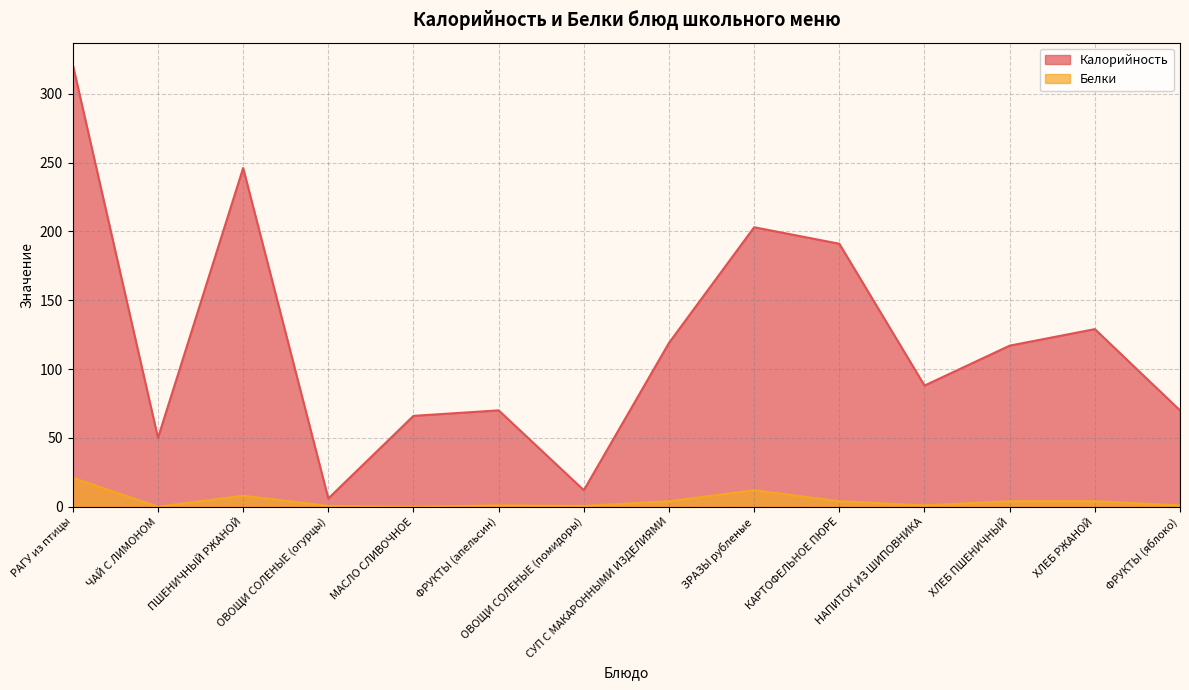

True or false: Белки has a value of 4.0 at ХЛЕБ РЖАНОЙ.

True